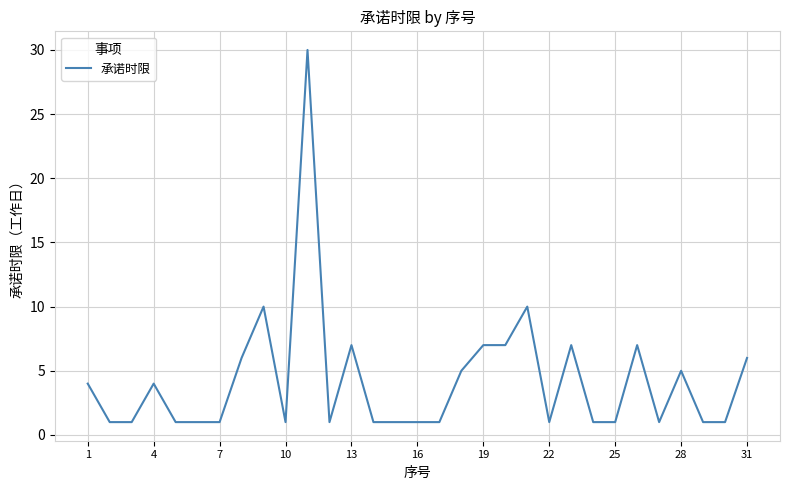

What is the difference between the maximum and minimum values?

29